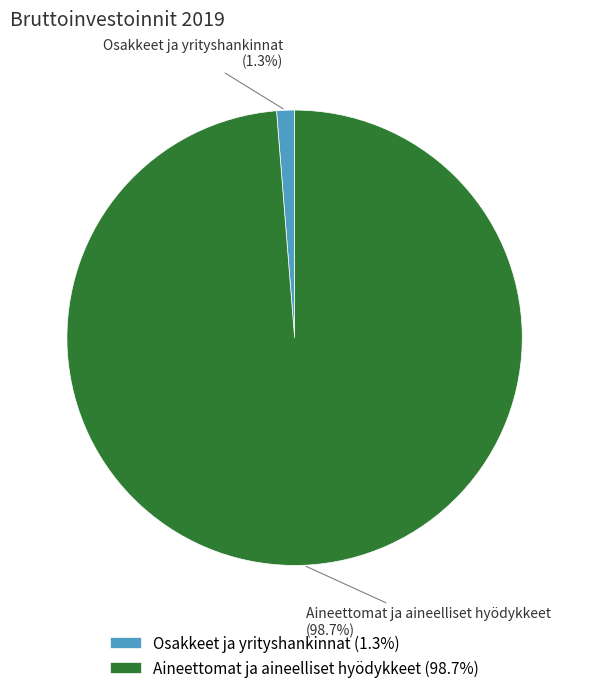

What percentage do Aineettomat ja aineelliset hyödykkeet and Osakkeet ja yrityshankinnat together represent?

100.0%